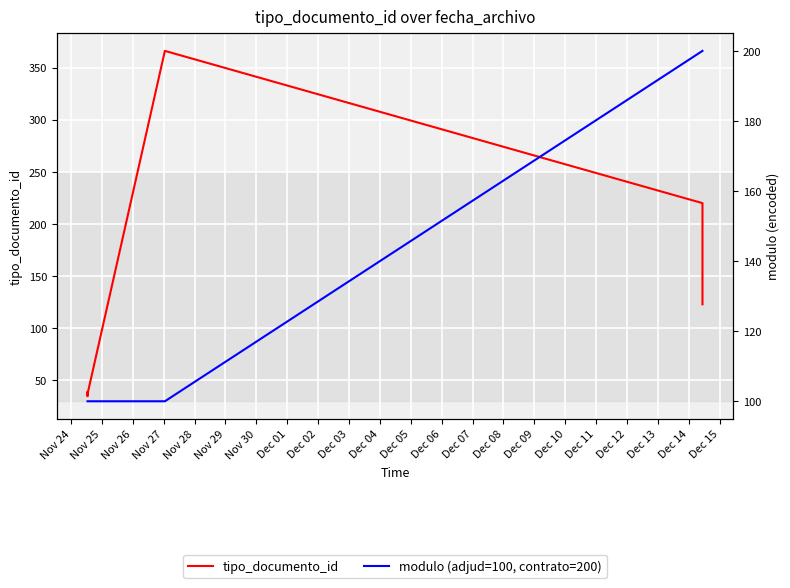

What is the minimum value shown in the chart?

35